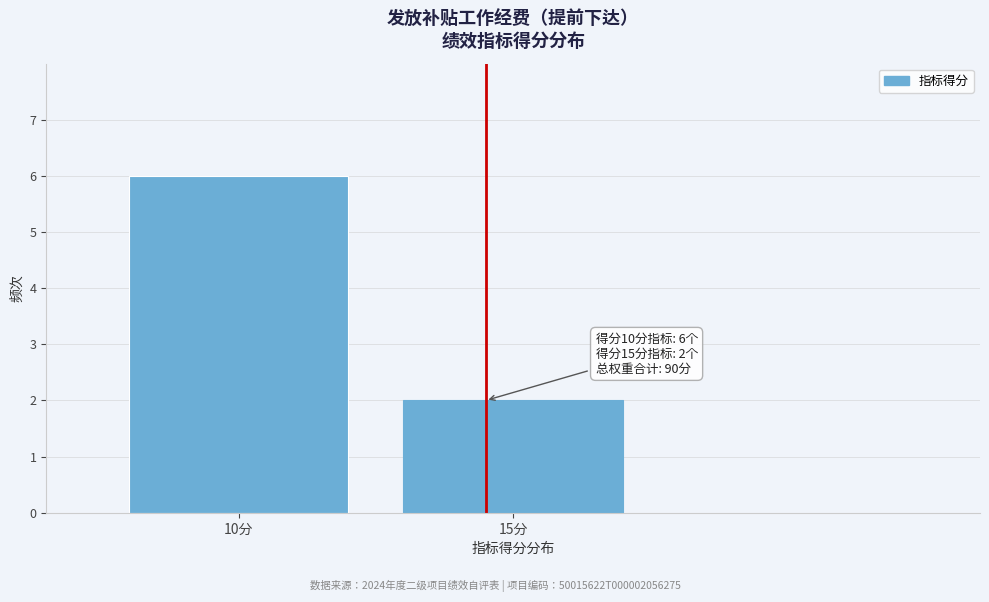

Reading left to right, transcribe all the data shown in this chart.

6	2